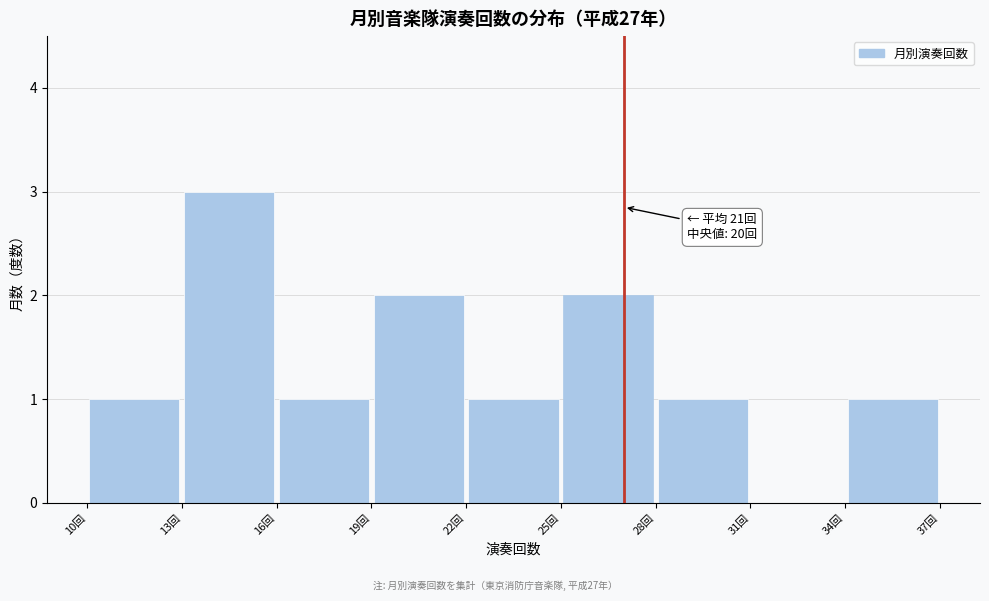

Over which range of the x-axis is the bar tallest?

13 to 16